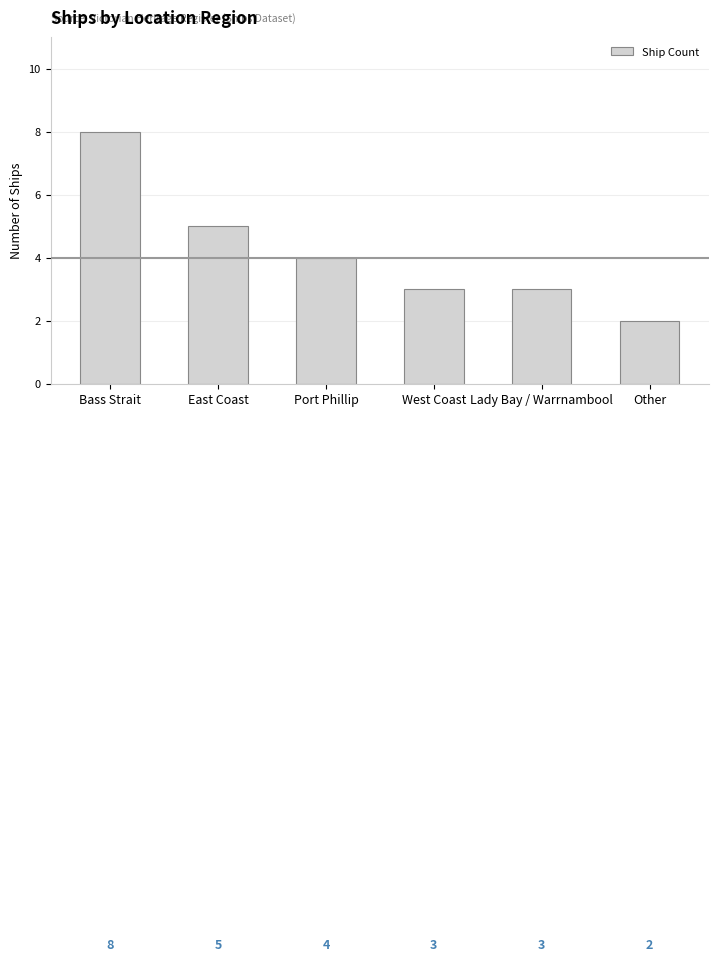

Where is the data nearest to the value 5?

East Coast